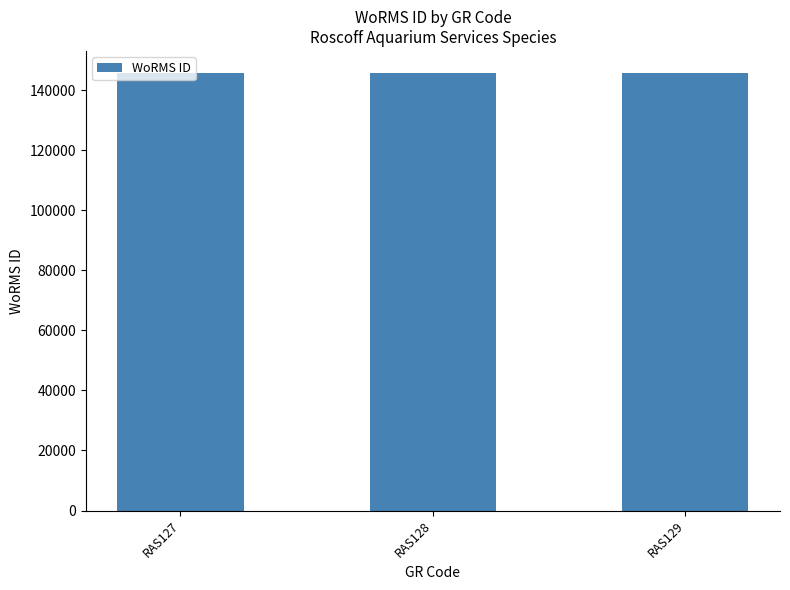

What is the sum of the values at RAS128 and RAS129?

291453